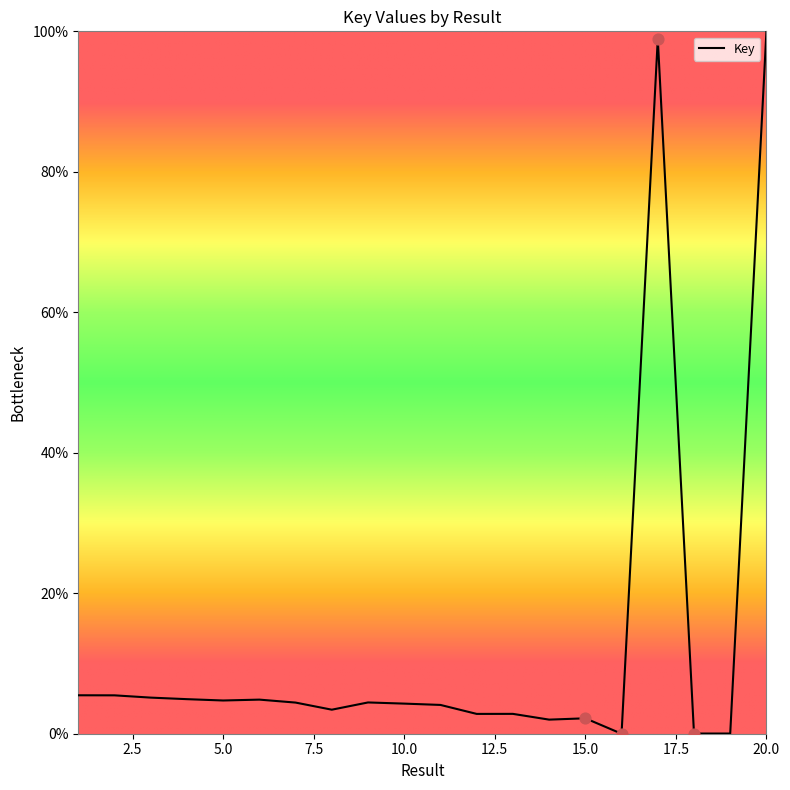

What is the difference between the maximum and minimum values?

100.0